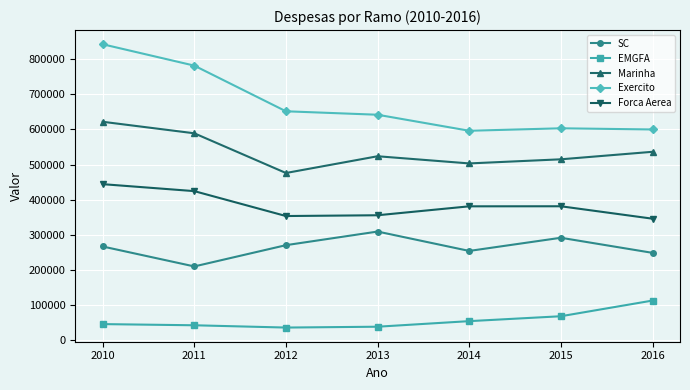

Rank the series by their average value, from lowest to highest.

EMGFA, SC, Forca Aerea, Marinha, Exercito